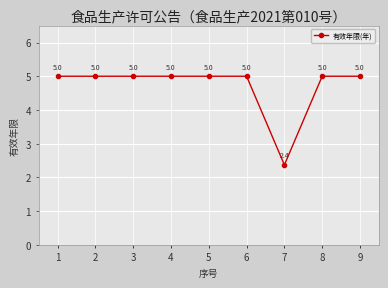

What is the minimum value shown in the chart?

2.4